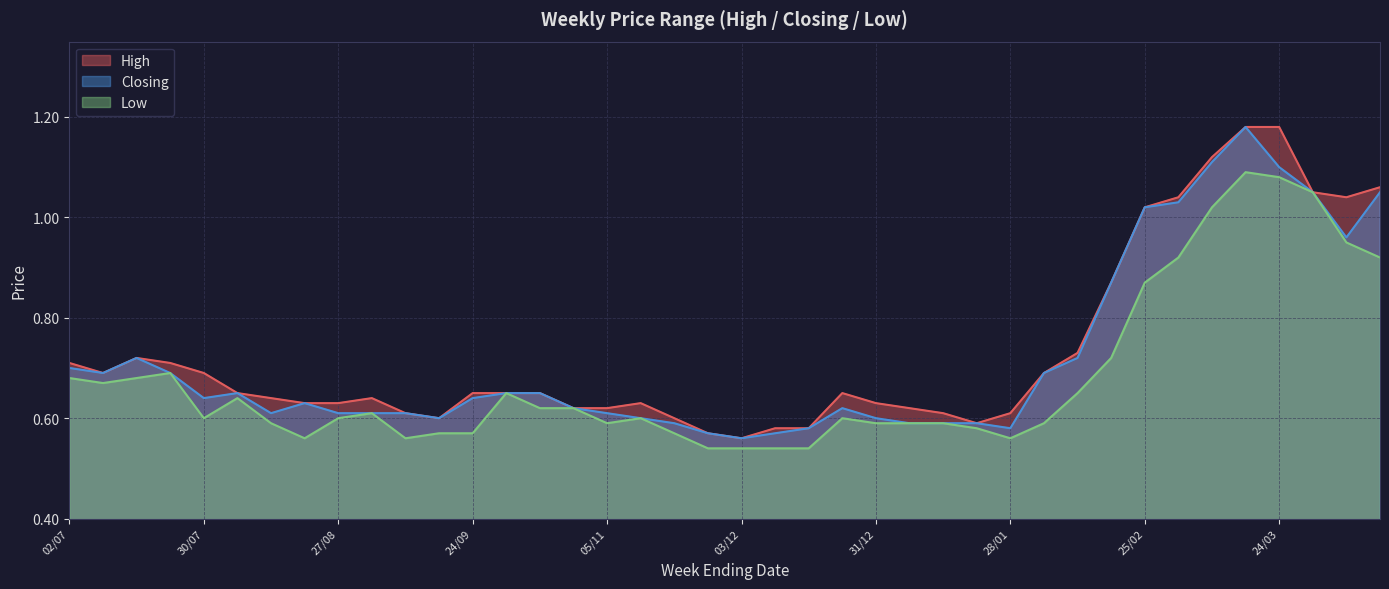

Which category has the highest value across all series?

24/03